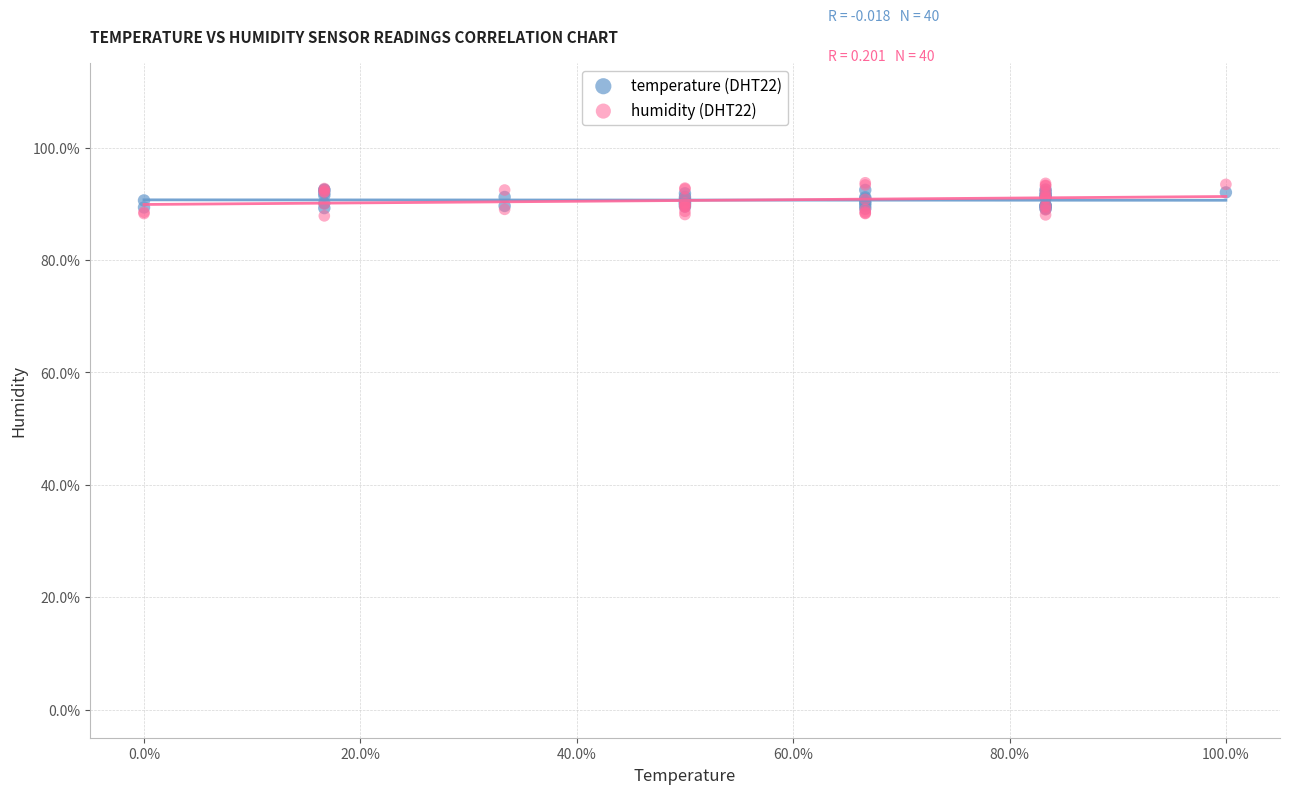

What are all the series names shown in the legend?

temperature (DHT22), humidity (DHT22)